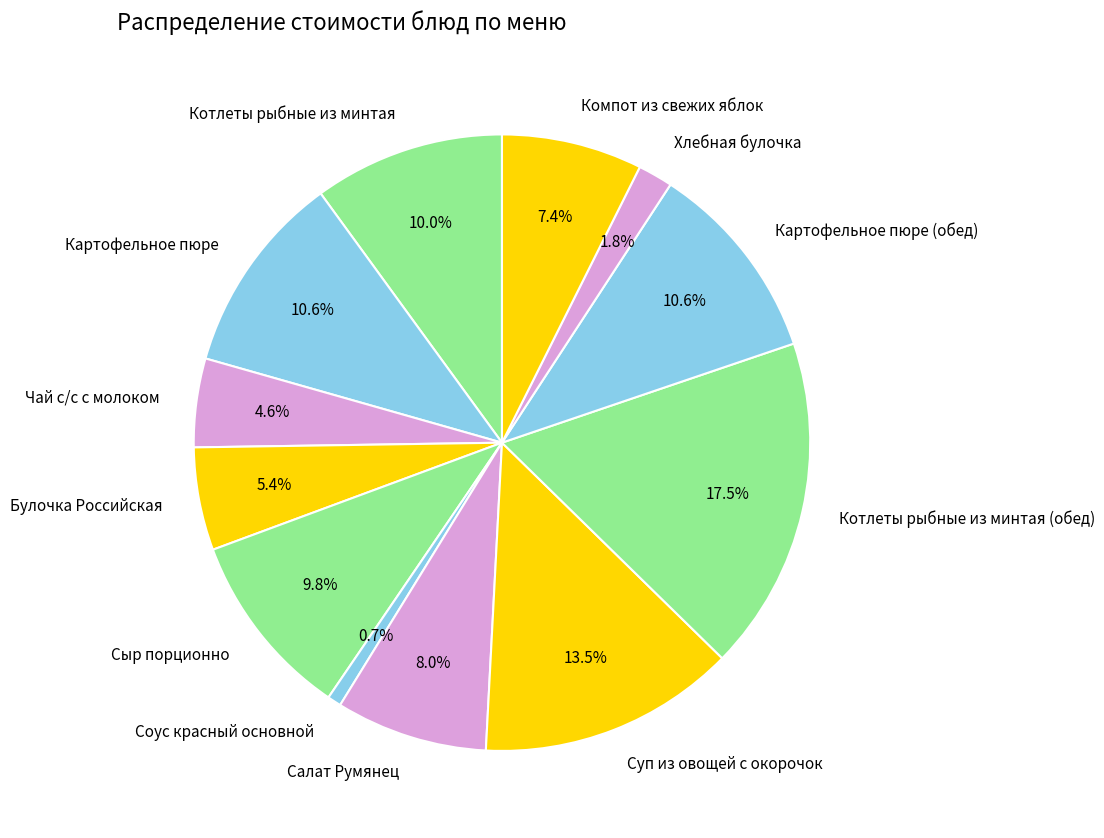

Is it true that Котлеты рыбные из минтая is 10% of the pie?

True